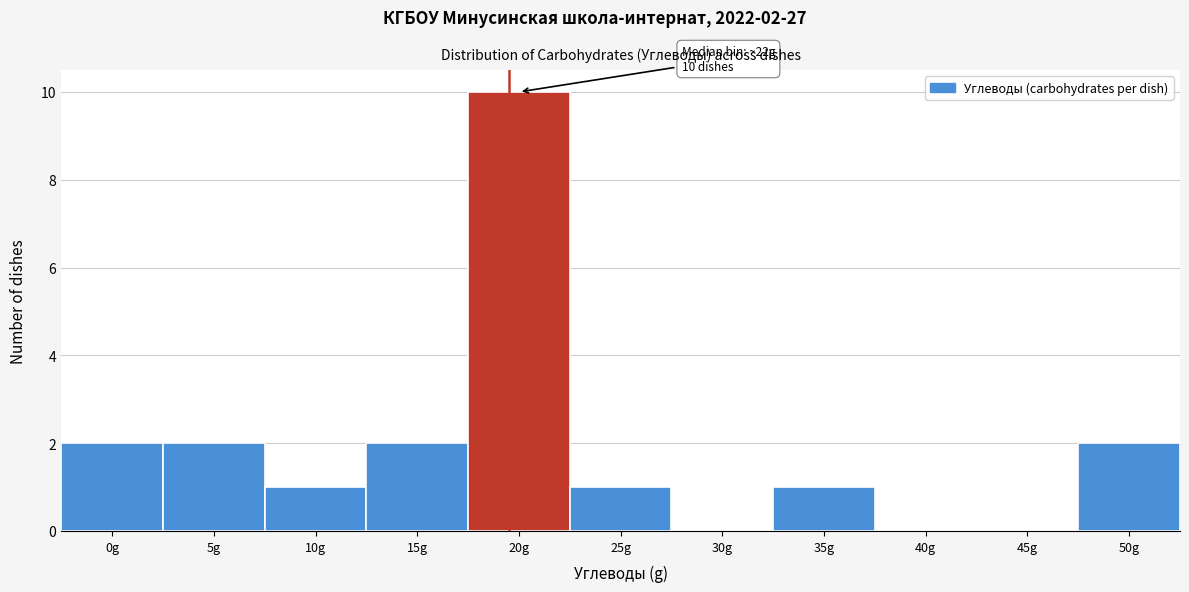

Reading left to right, transcribe all the data shown in this chart.

0g=2	5g=2	10g=1	15g=2	20g=10	25g=1	30g=0	35g=1	40g=0	45g=0	50g=2